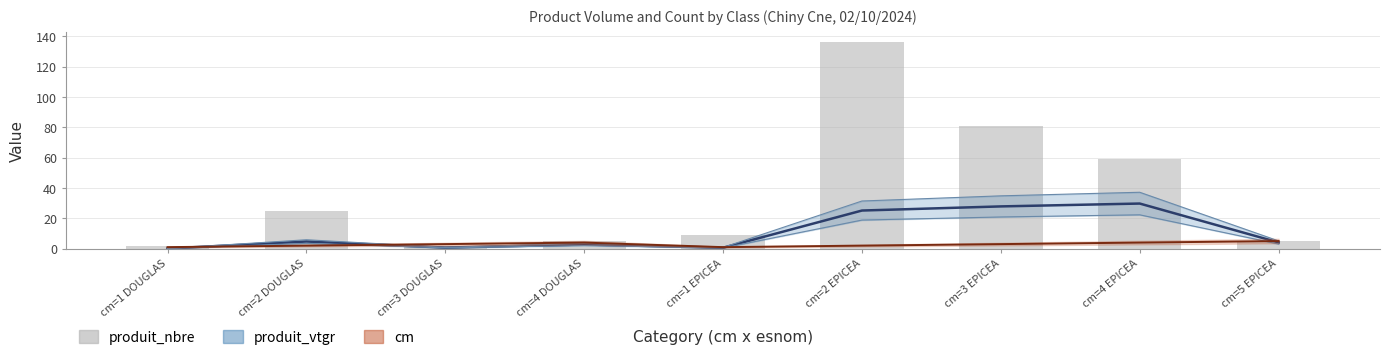

At which category does the chart reach its peak across all series?

cm=2 EPICEA